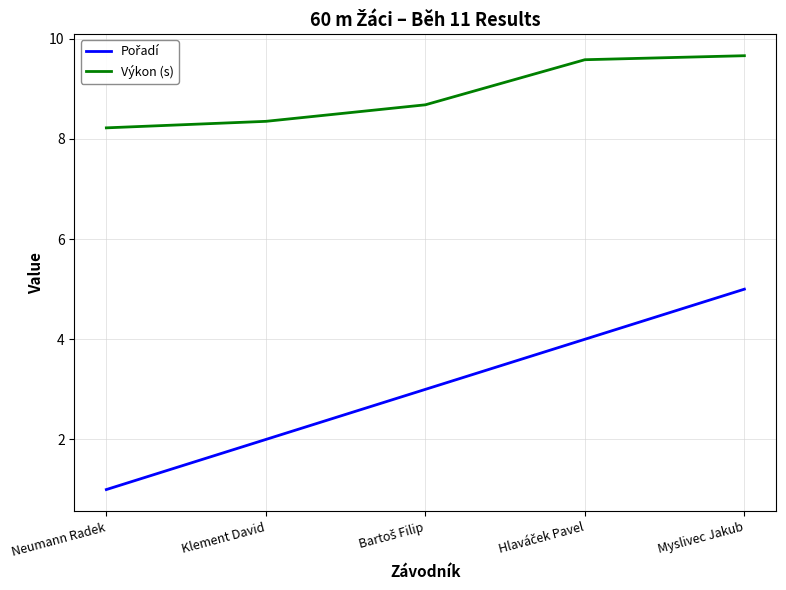

The Výkon (s) series shows 14.1 at Myslivec Jakub. True or false?

False